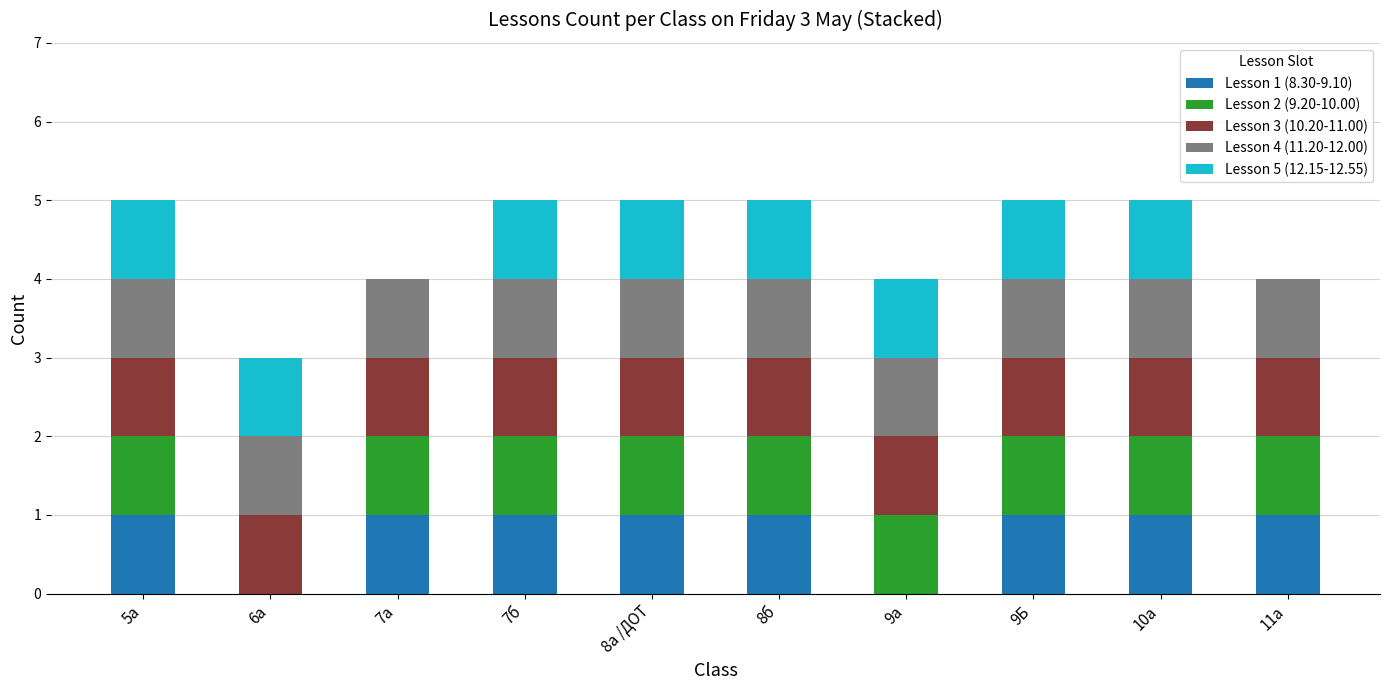

What is the total value across all series at 9Б?

5